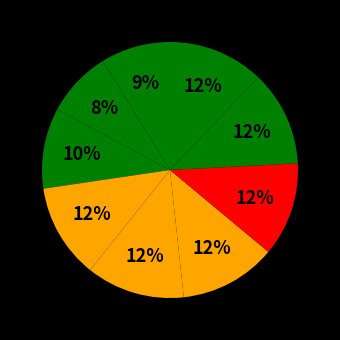

How many segments does this pie chart have?

9